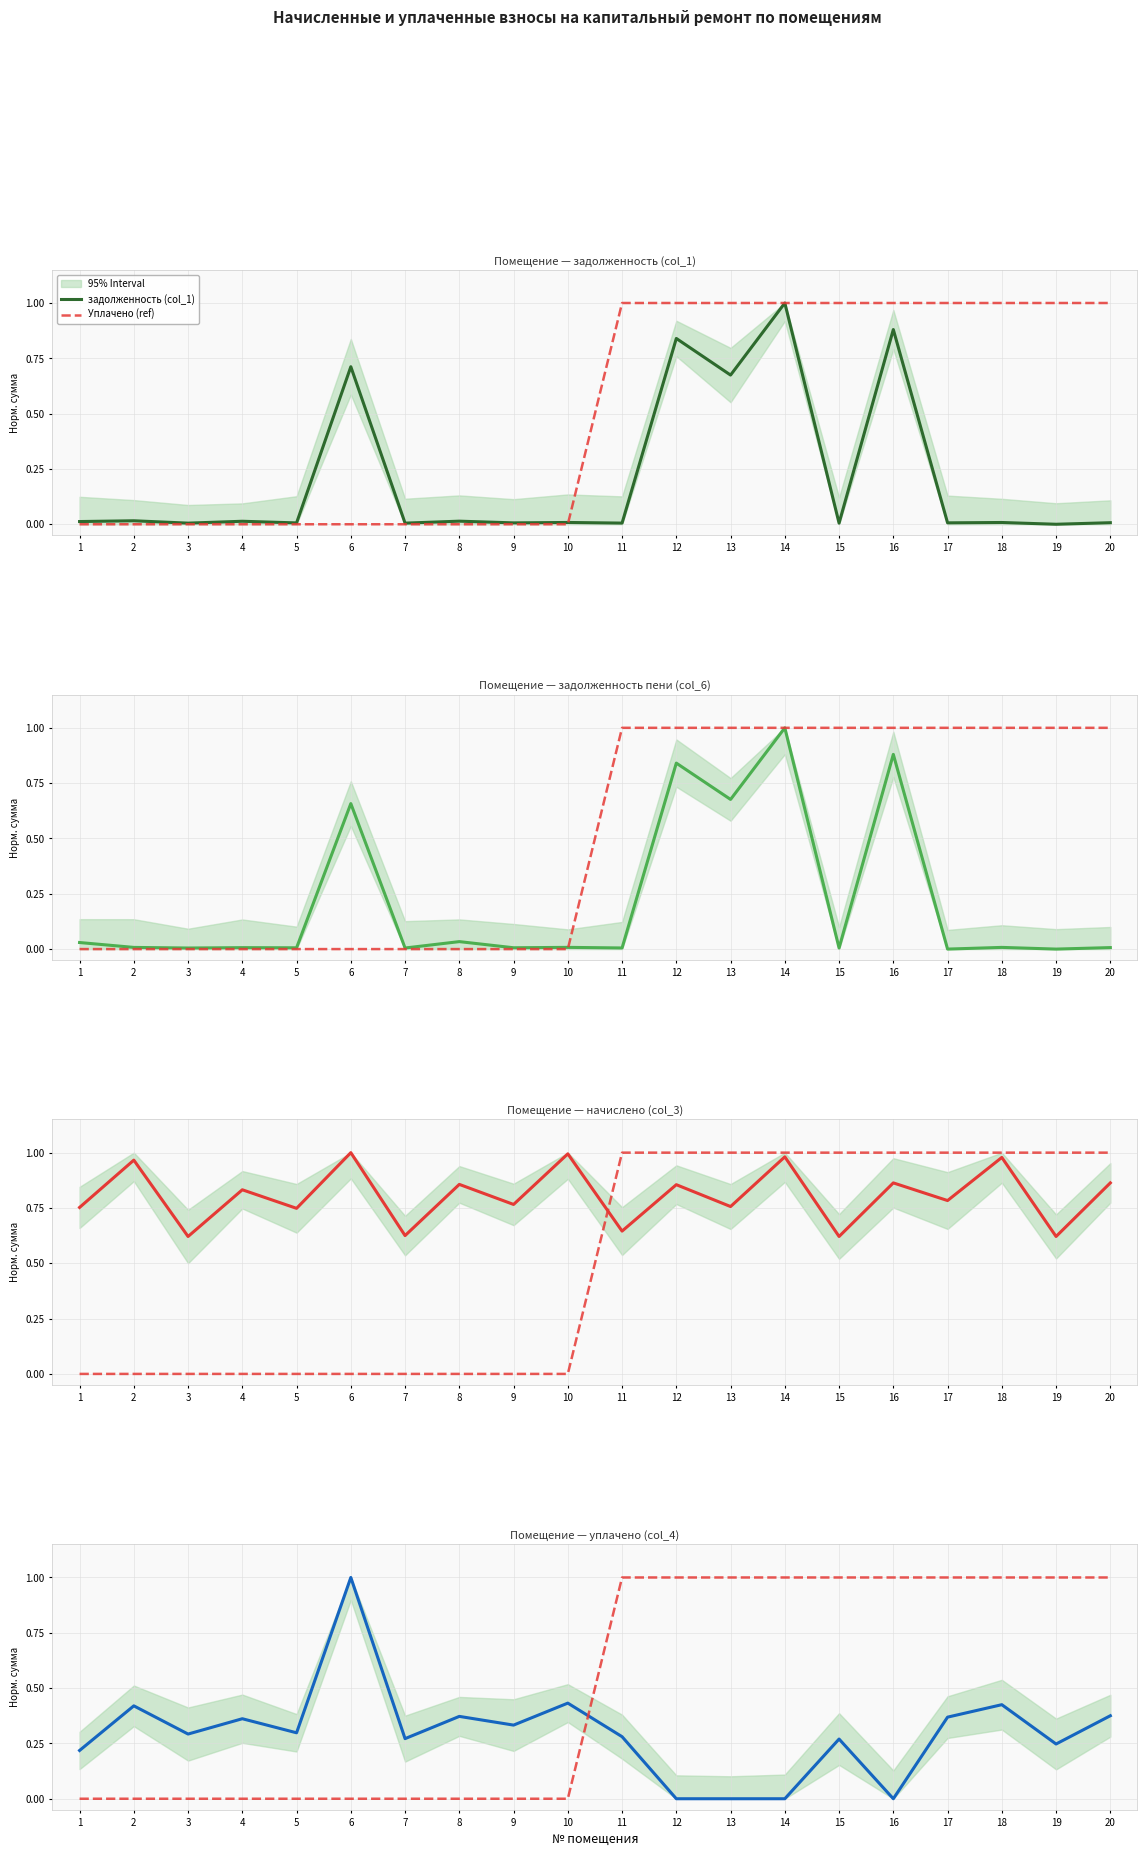

At which label does задолженность пени (col_6) reach its peak?

14